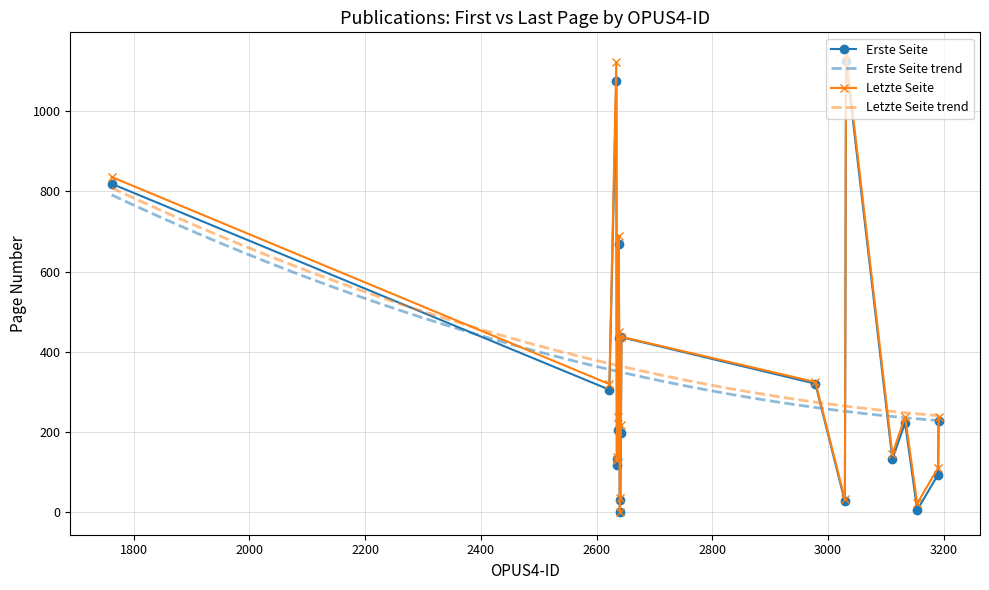

How many positive values does the Erste Seite series have?

19